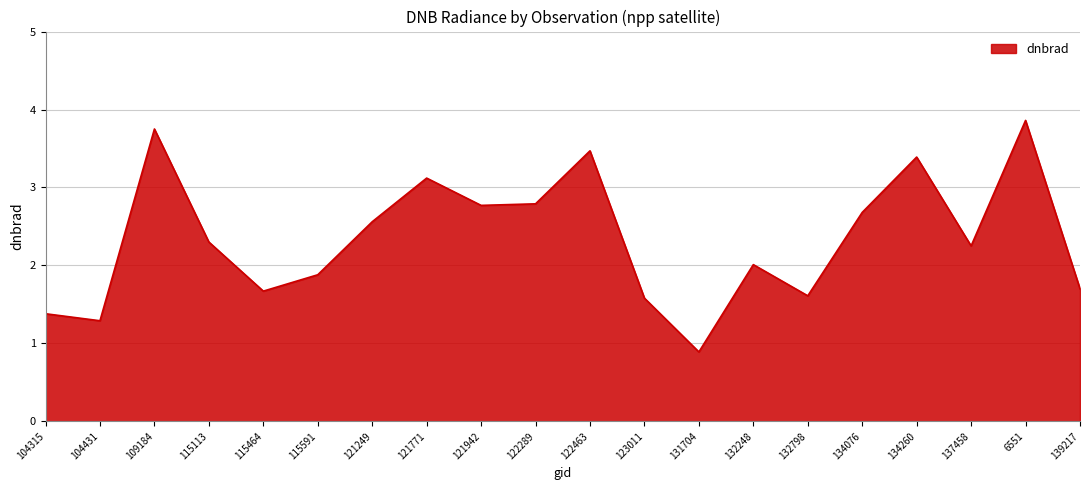

Which label corresponds to the smallest value in the chart?

131704